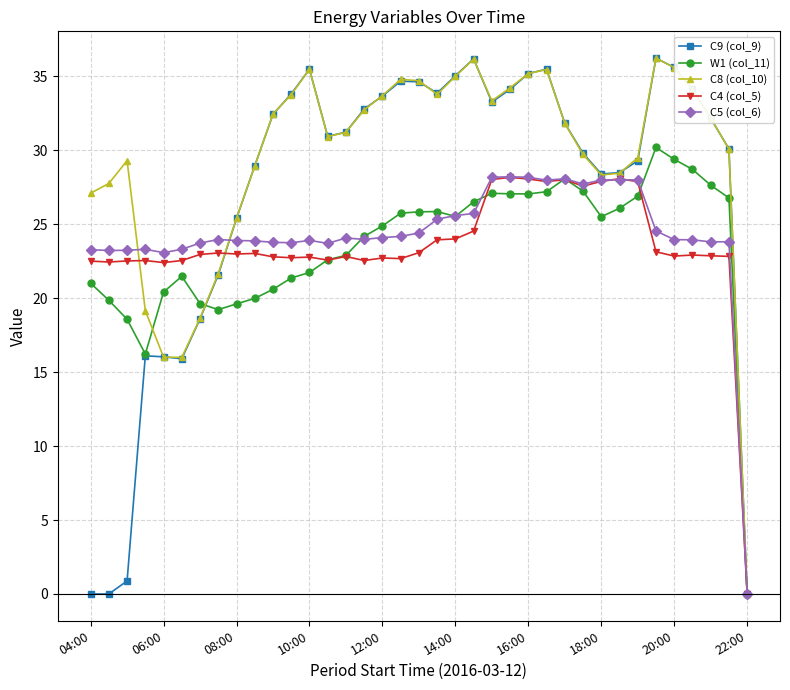

True or false: C5 (col_6) has more than 2 interior local peaks.

True